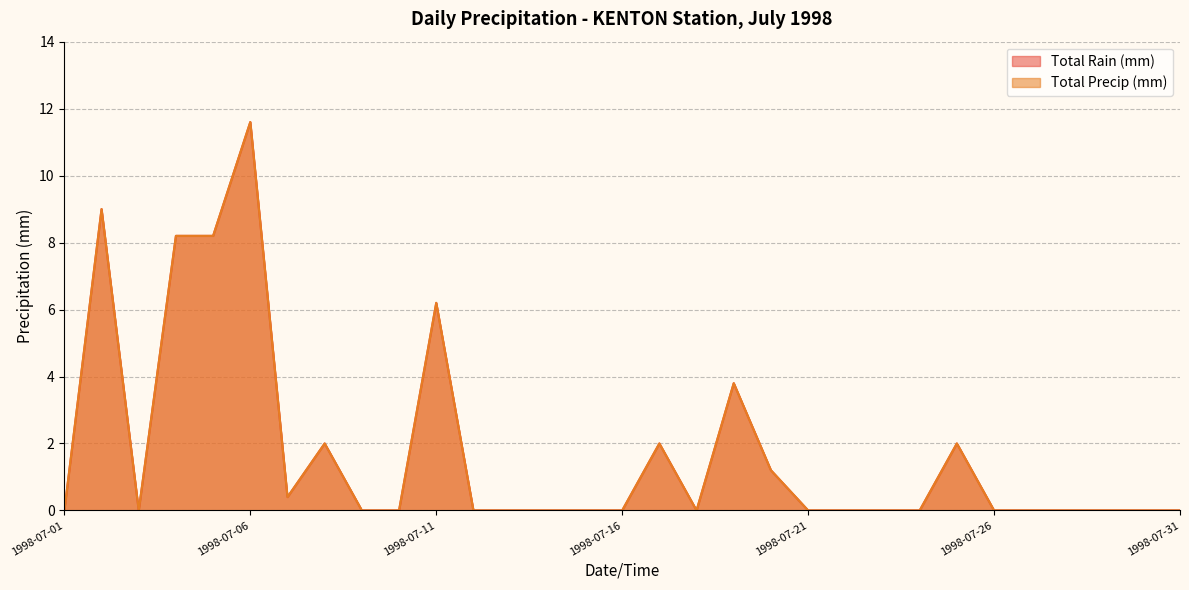

True or false: Total Precip (mm) has more than 2 interior local peaks.

True